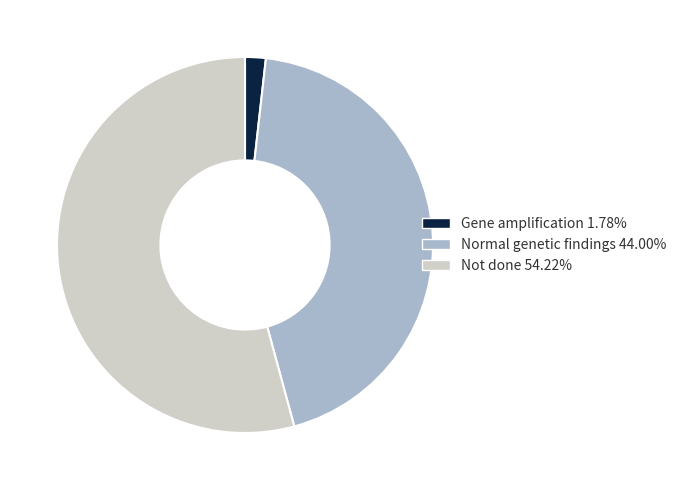

Rank the categories by value from lowest to highest.

Gene amplification, Normal genetic findings, Not done